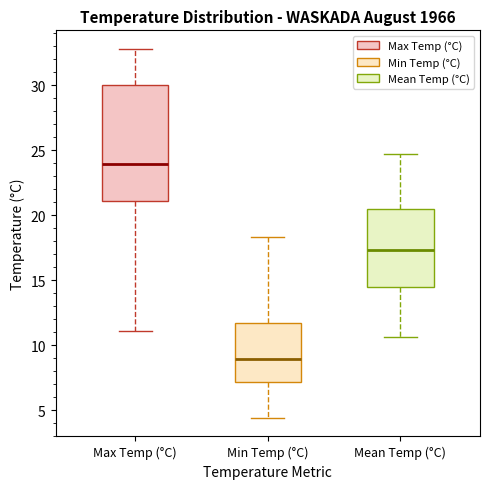

Reading left to right, transcribe this box plot: for each box, give where its median line is, the range the box spans, and where its two whiskers end, as read against the y-axis. The values are not printed on the chart, so give them approximately, as read against the axis.

Max Temp (°C): median 24.0, box 21.0 to 30.0, whiskers 11.0 to 33.0
Min Temp (°C): median 9.0, box 7.0 to 11.5, whiskers 4.5 to 18.5
Mean Temp (°C): median 17.5, box 14.5 to 20.5, whiskers 10.5 to 24.5